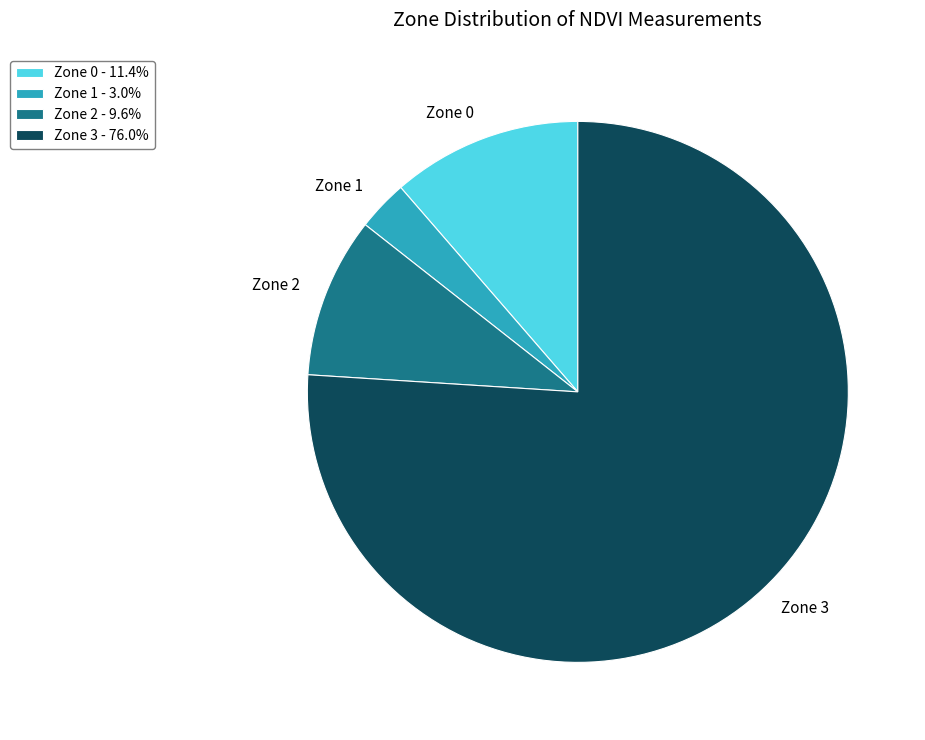

Which category accounts for the majority?

Zone 3